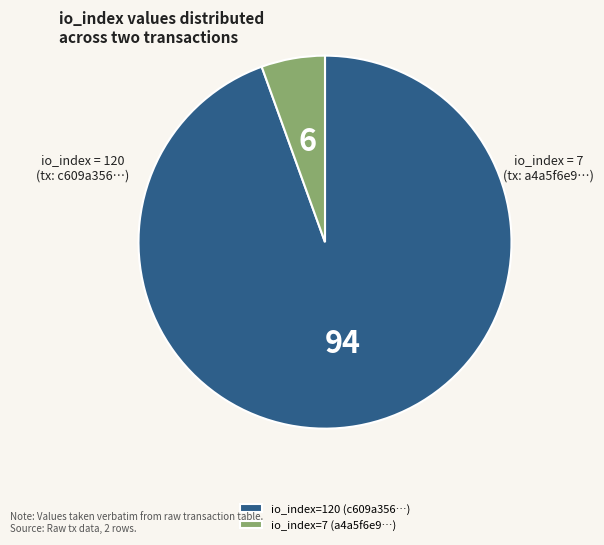

Do io_index=7 (a4a5f6e9…) and io_index=120 (c609a356…) together represent more than half of the pie?

Yes